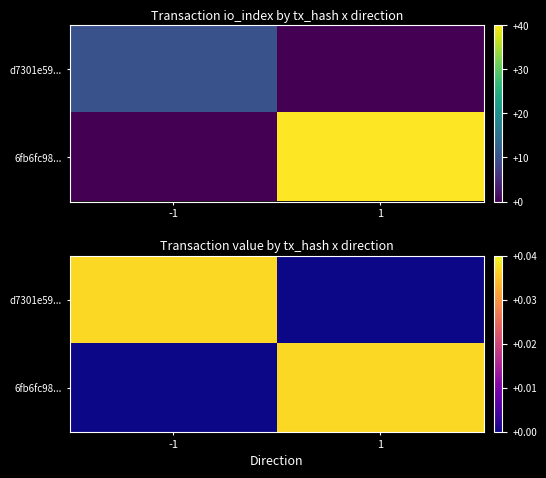

True or false: d7301e59... has a value of 0.1 at -1.

False